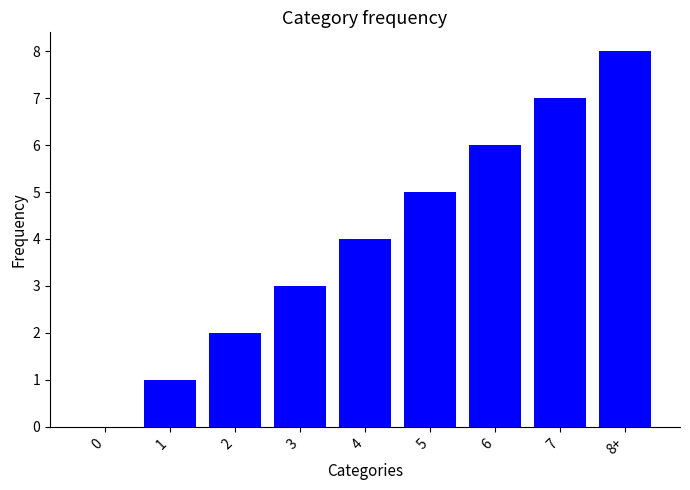

Which label corresponds to the largest value in the chart?

8+